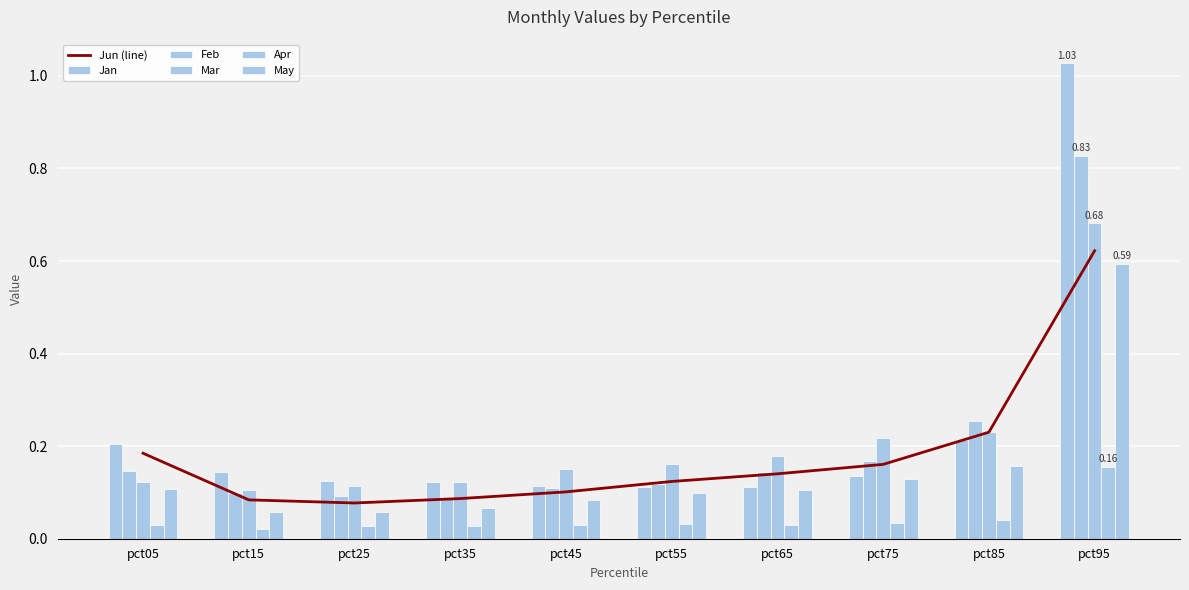

Read the Jan value at pct75.

0.1